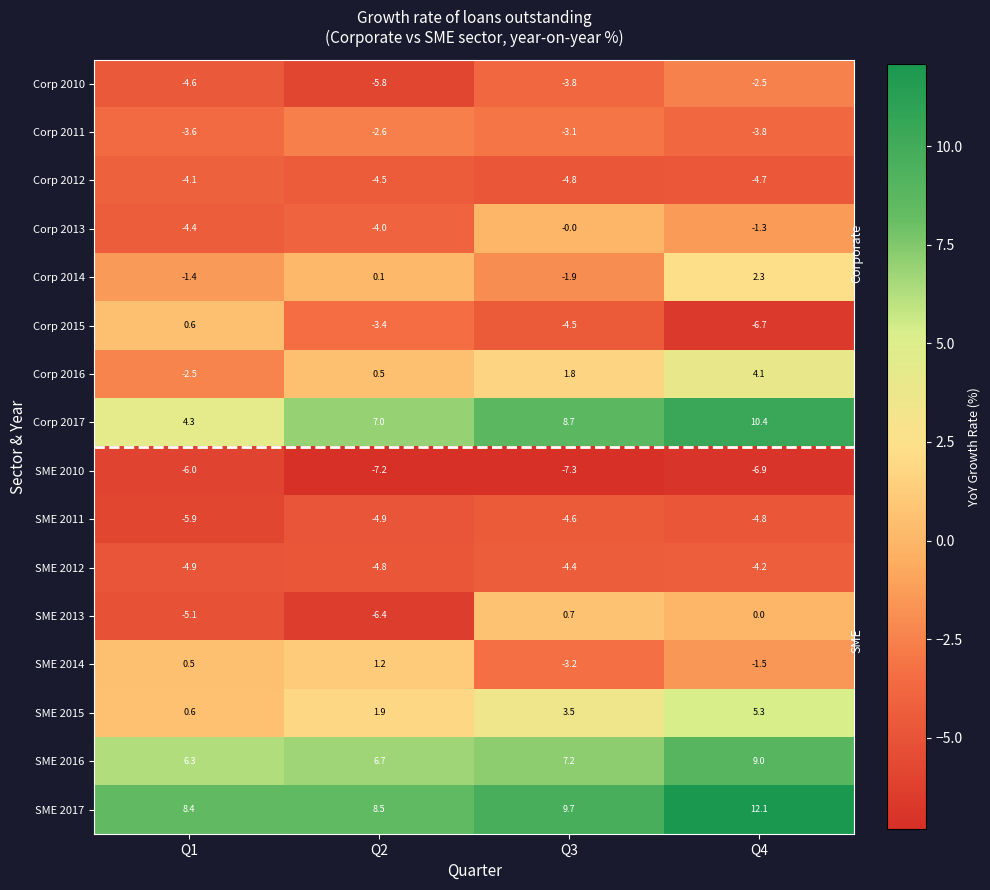

What is the sum of all SME 2014 values?

-3.0